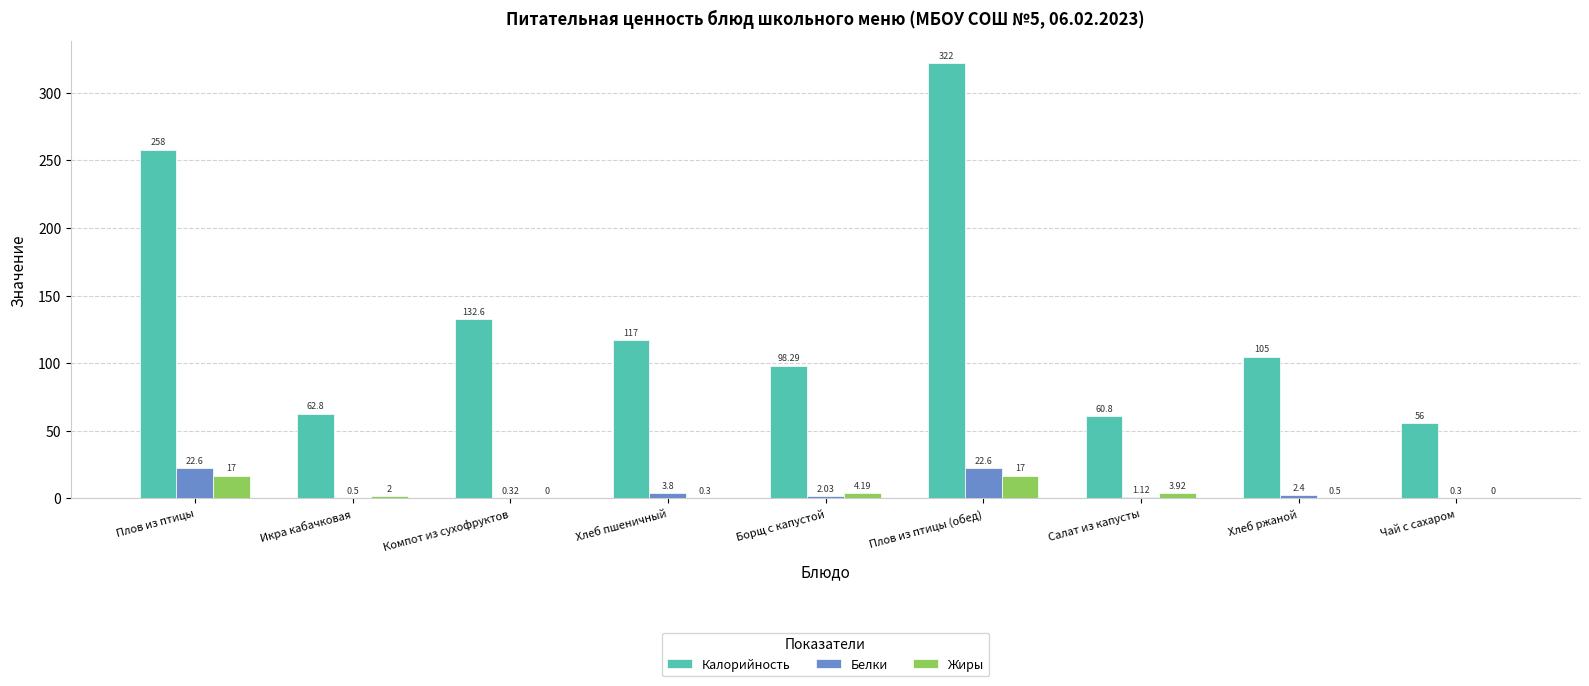

What is the total value across all series at Салат из капусты?

65.8